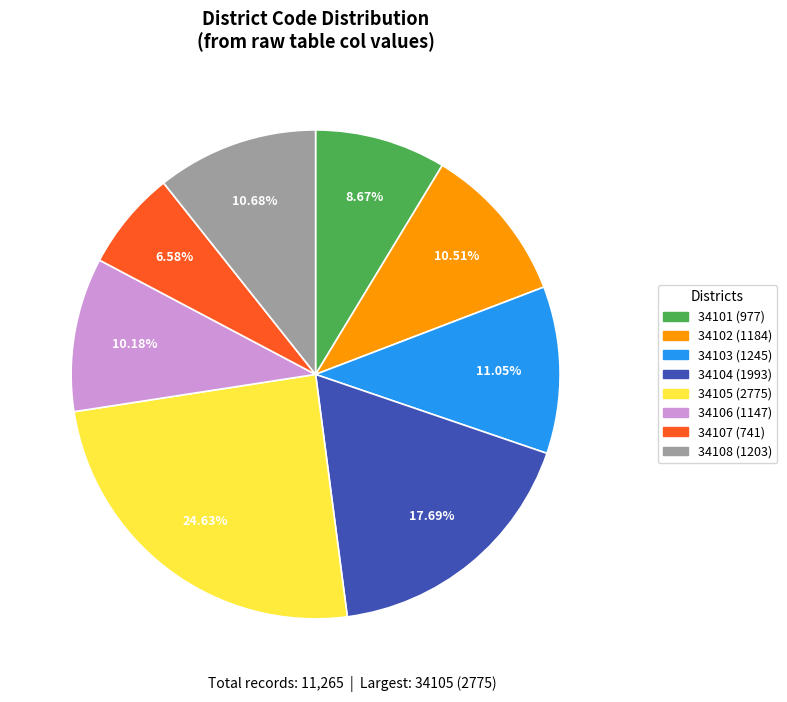

The 34103 slice represents 11% of the pie. True or false?

True